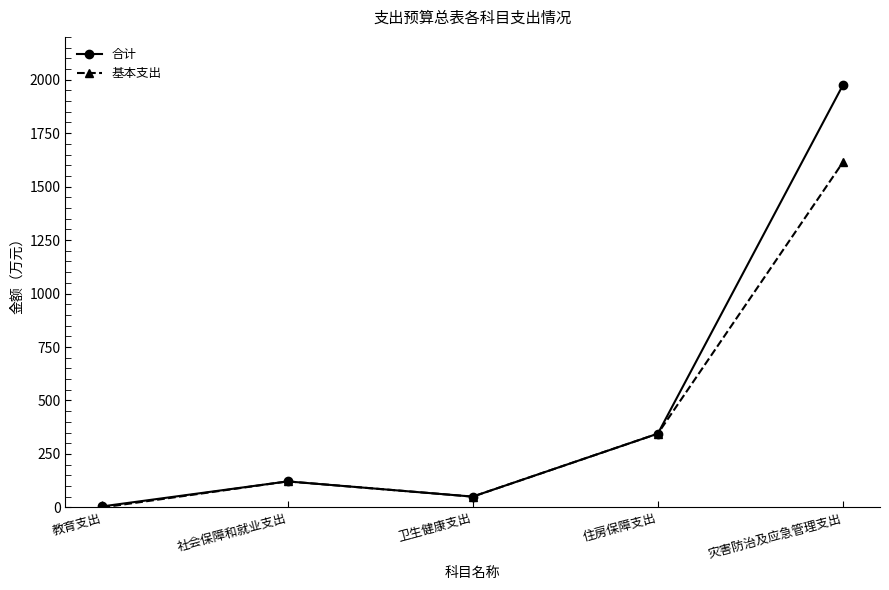

How many lines are shown in the chart?

2